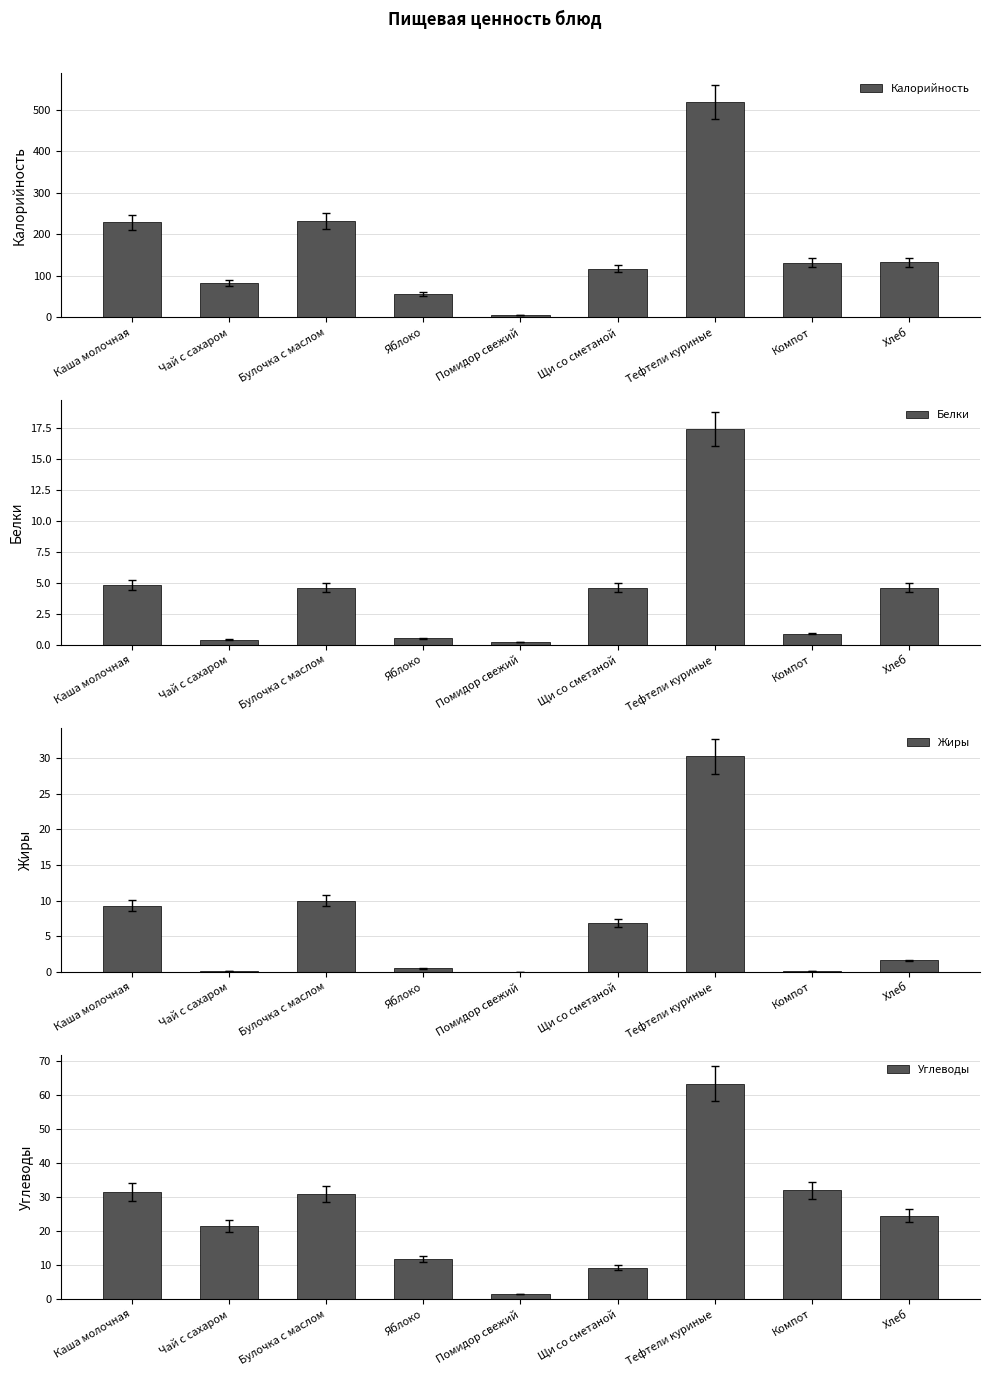

What is the maximum value shown in the chart?

518.2